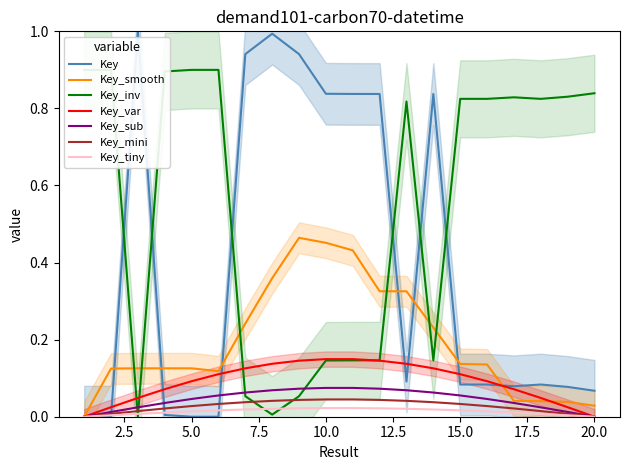

What is the average value?

0.4